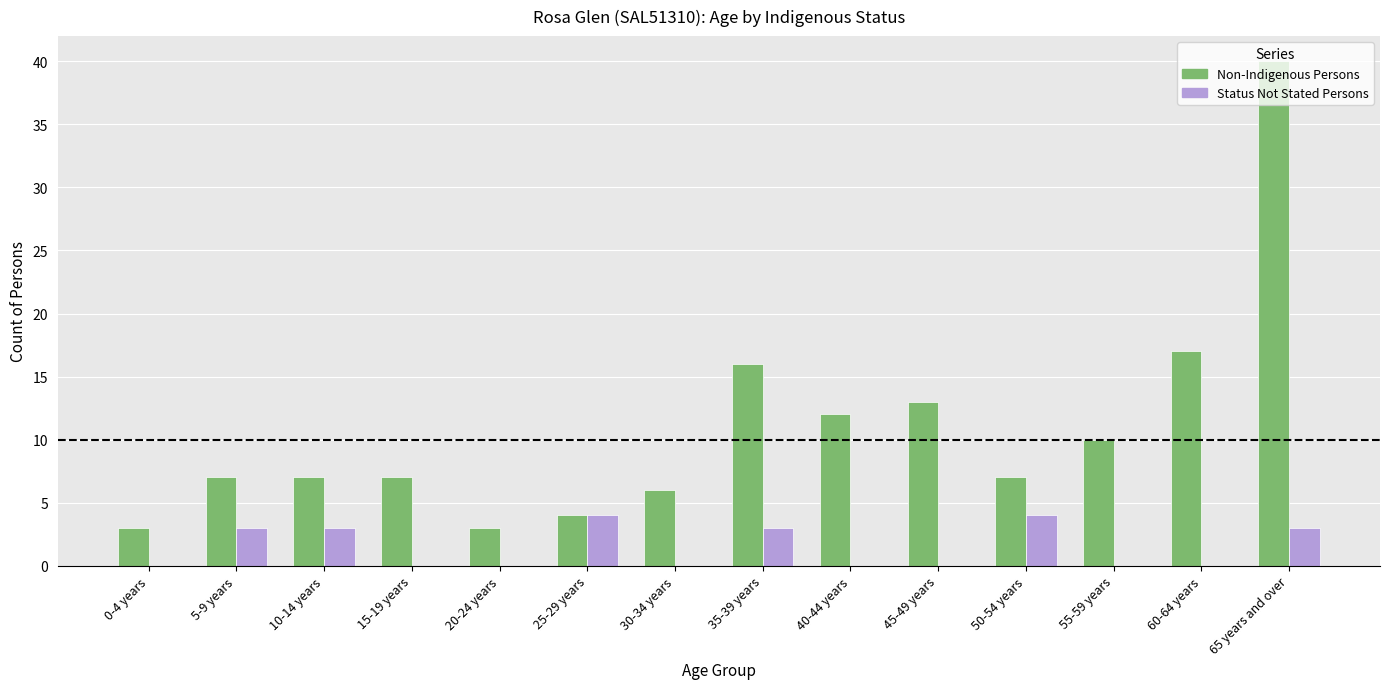

True or false: Non-Indigenous Persons has a value of 9 at 35-39 years.

False